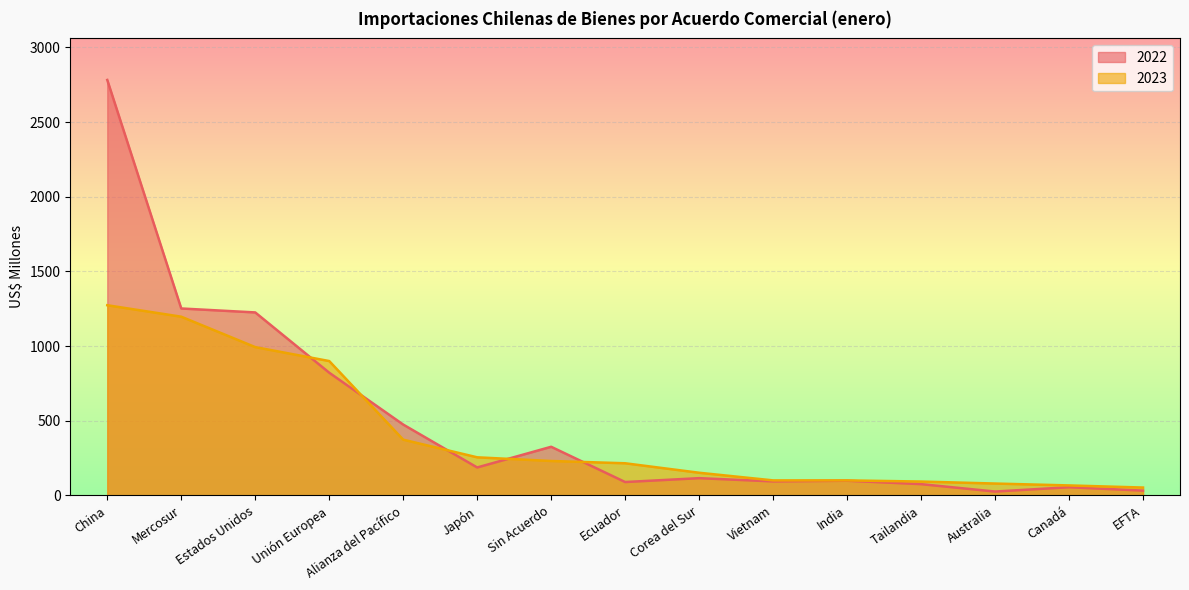

What is the label of the 3rd point from the left?

Estados Unidos